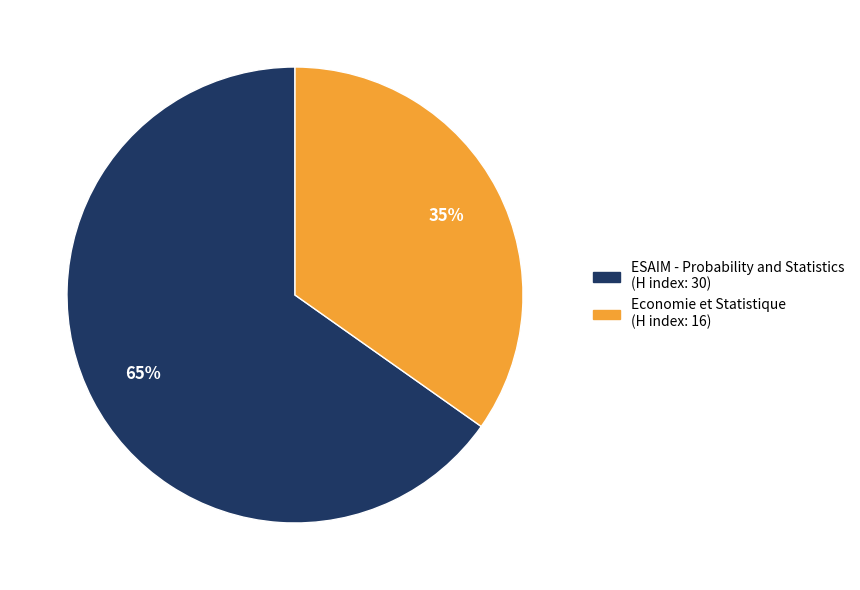

To the nearest percent, what is the average slice percentage?

50%